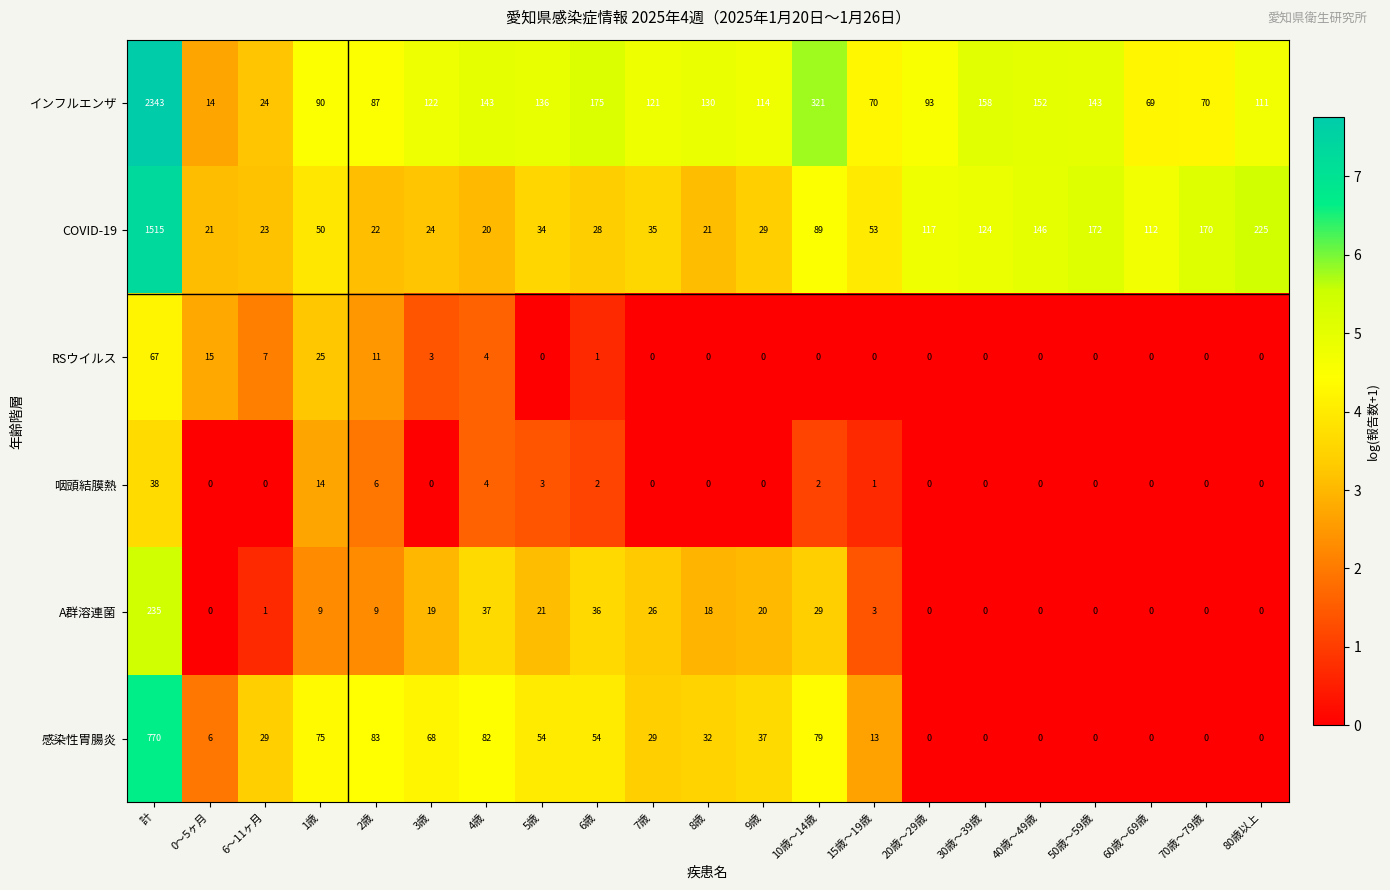

The 咽頭結膜熱 series shows 3 at 5歳. True or false?

True